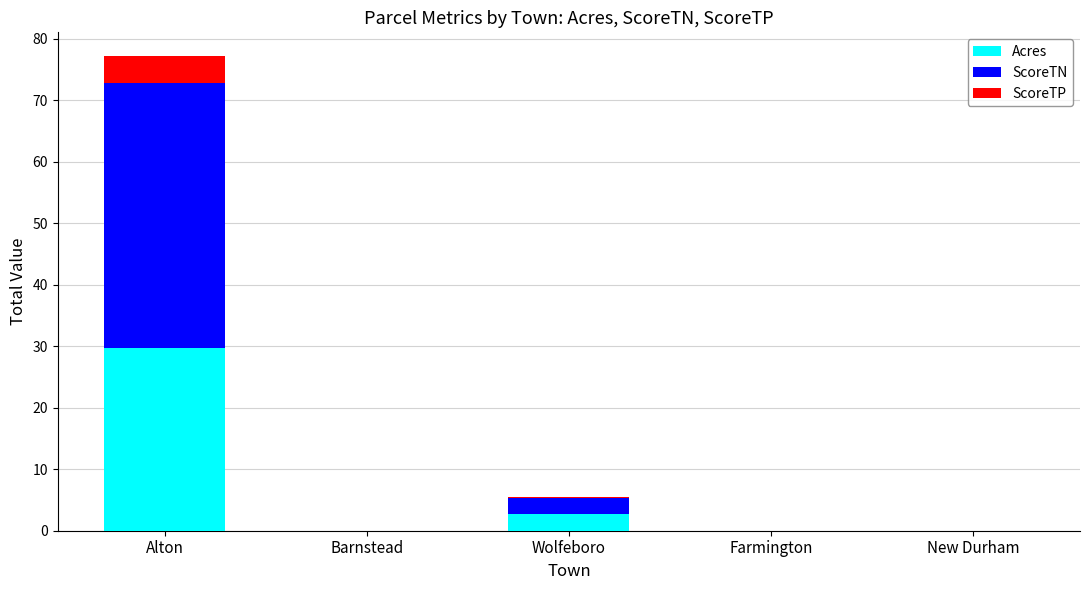

At which category is the sum across all series the highest?

Alton